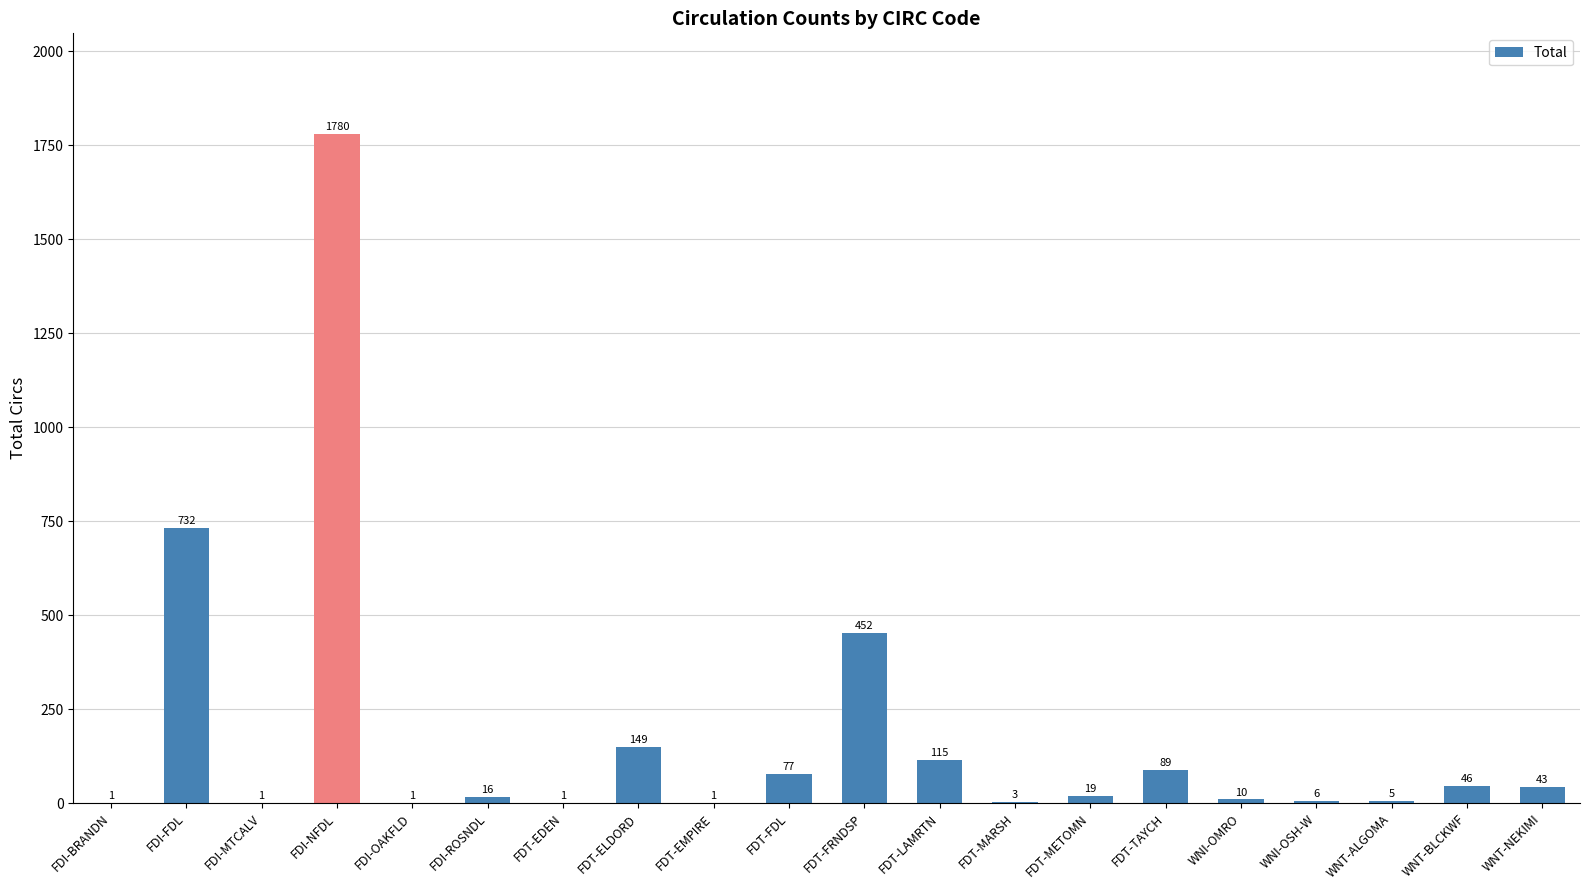

What is the greatest value displayed?

1780